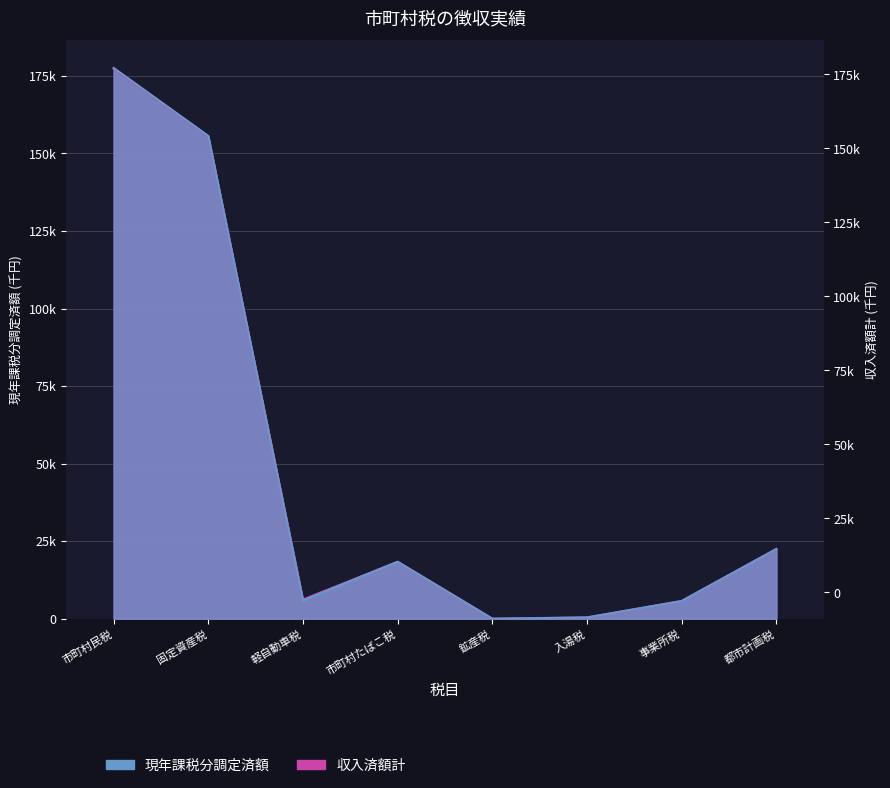

What is the value of the 収入済額計 point at the 7th from the left?

5714.1